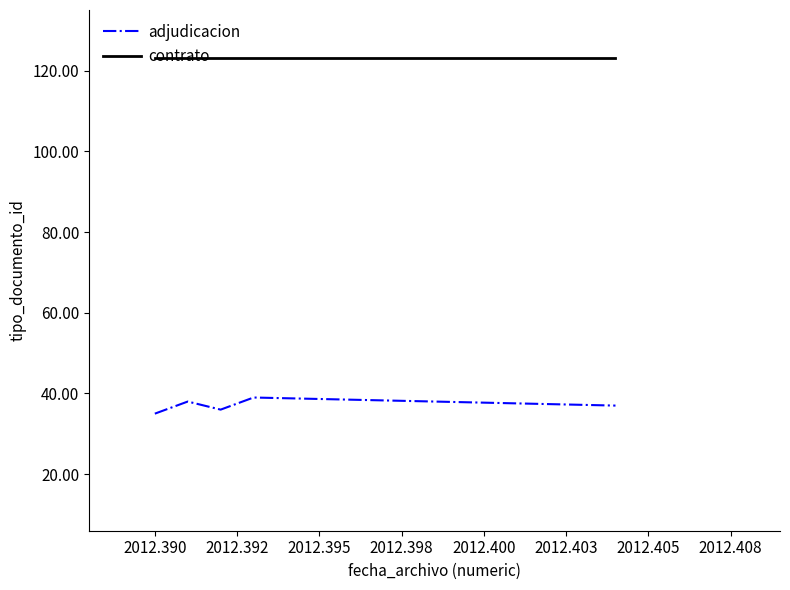

What are all the series names shown in the legend?

adjudicacion, contrato